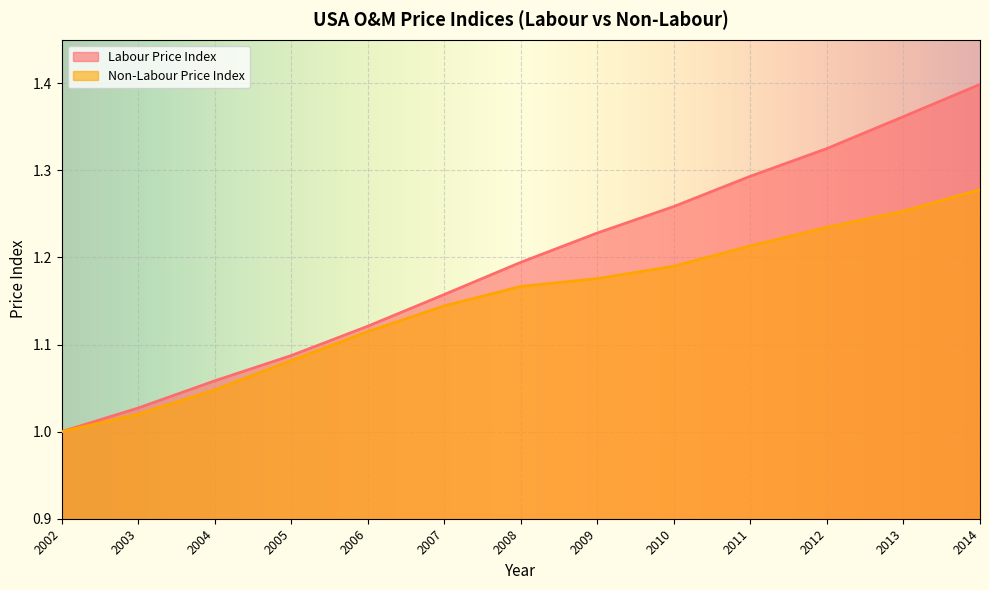

What are all the series names shown in the legend?

Labour Price Index, Non-Labour Price Index